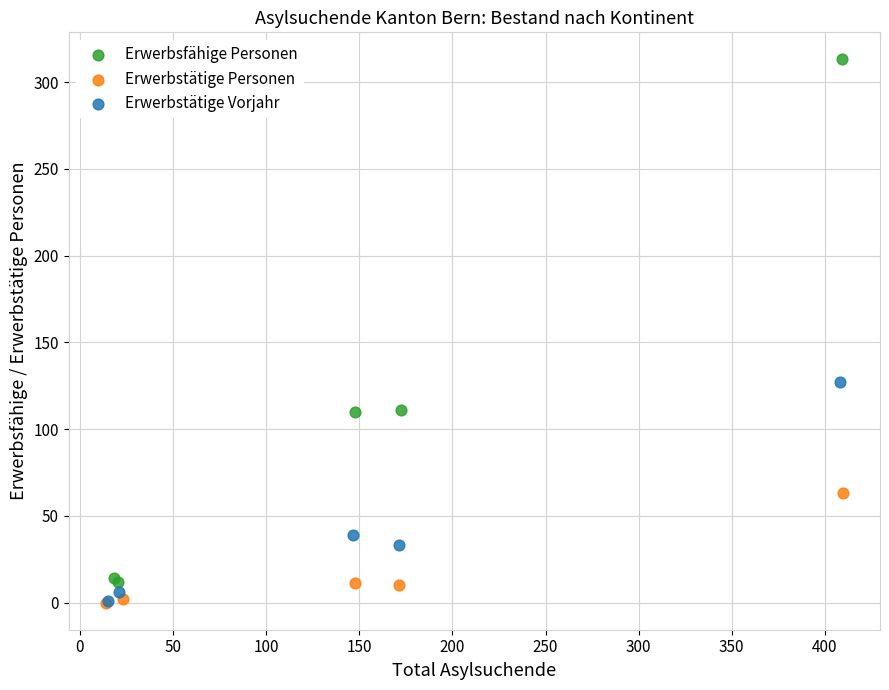

Which series has the largest Y range (max minus min)?

Erwerbsfähige Personen